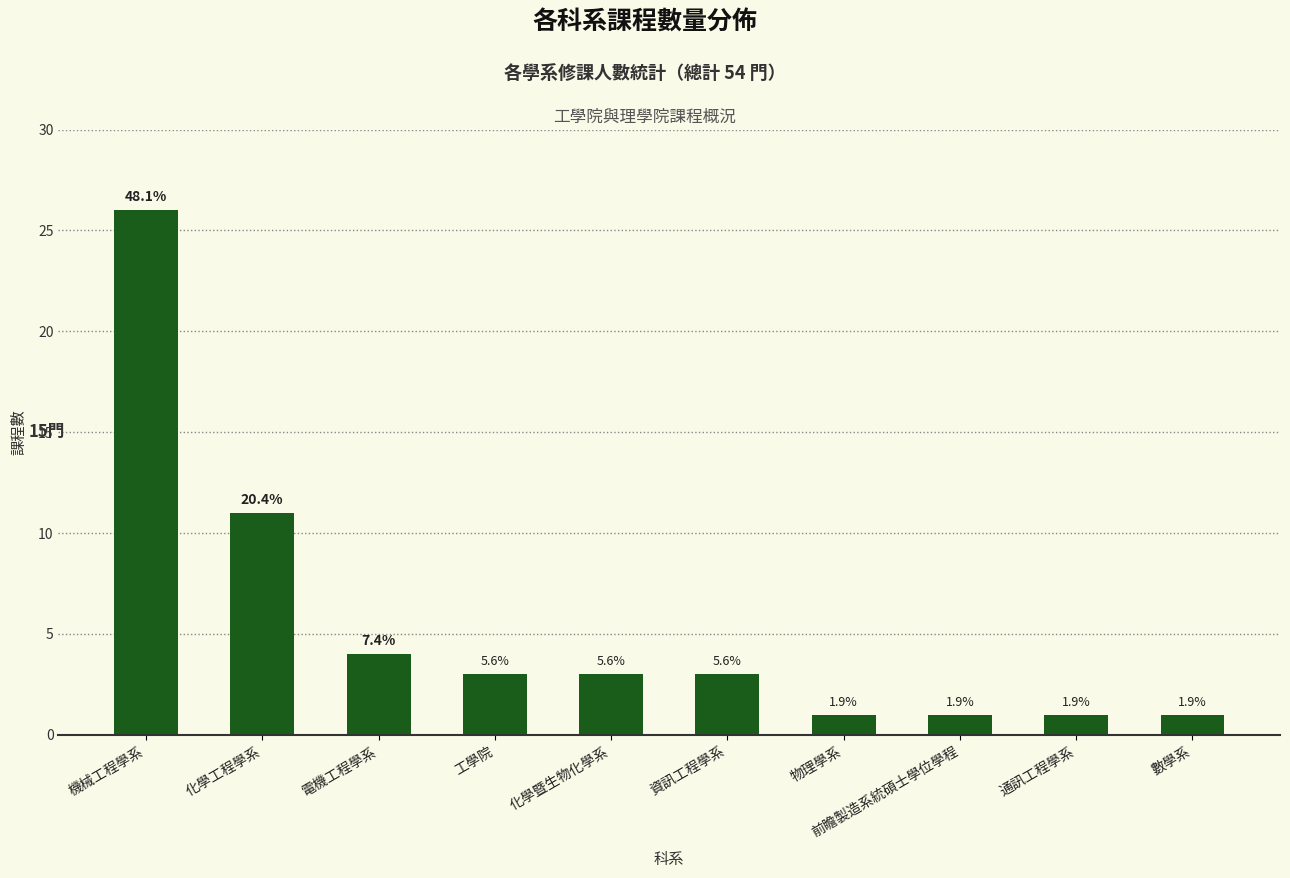

Does the chart contain any negative values?

No